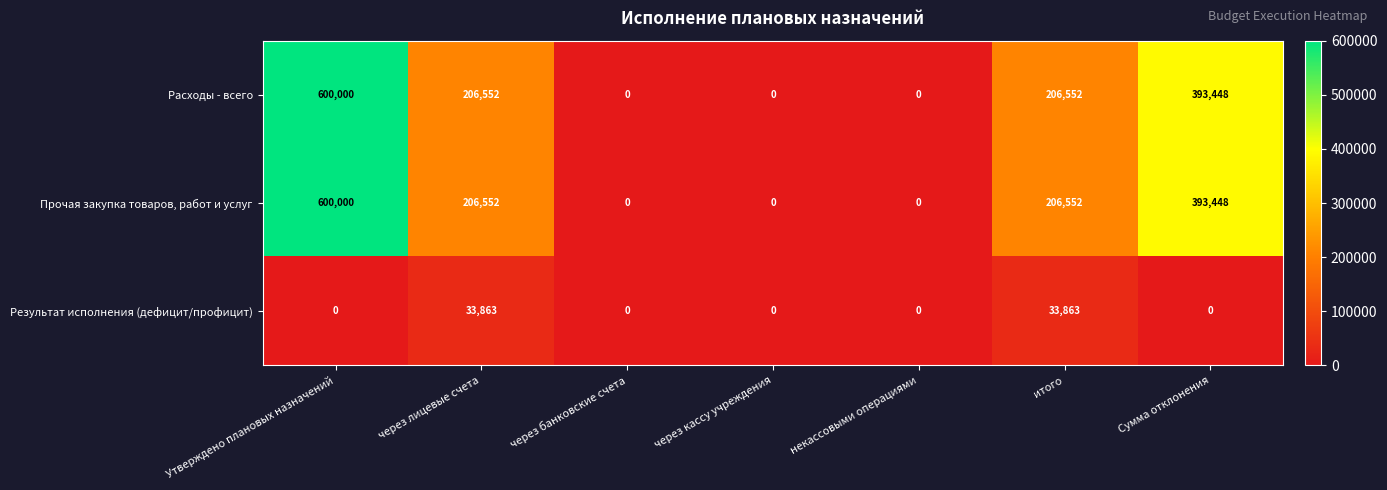

The Результат исполнения (дефицит/профицит) series shows 9239 at через лицевые счета. True or false?

False